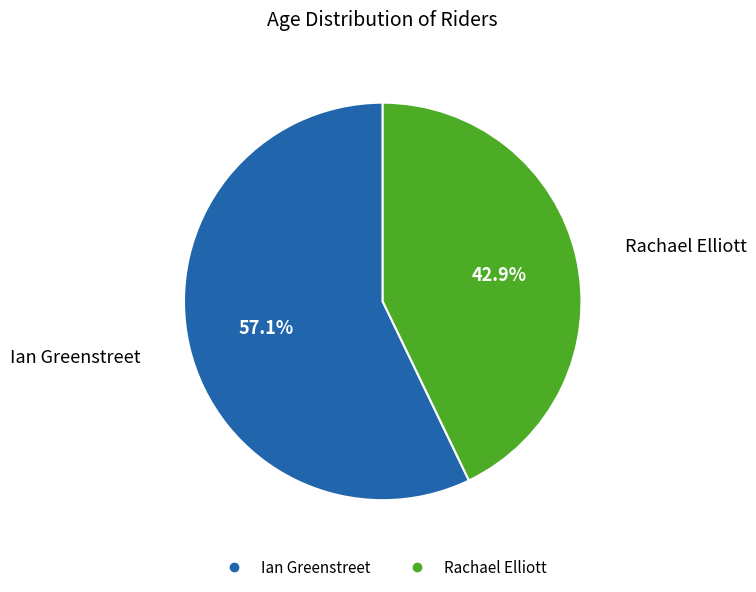

What is the ratio of the value at Ian Greenstreet to the value at Rachael Elliott?

1.3